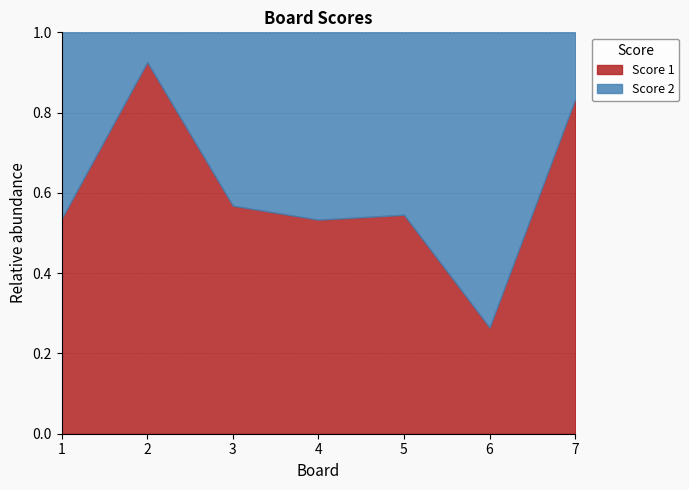

What is the total value across all series at 2?

1.0